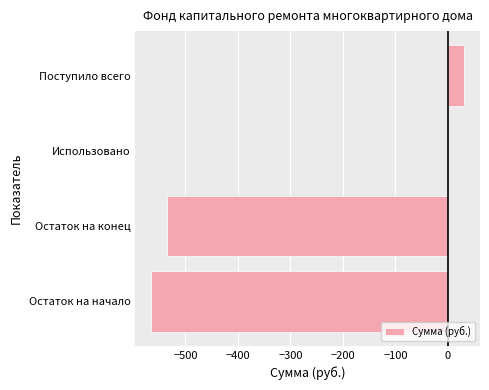

The chart shows a value of -155.2 at Остаток на конец. True or false?

False